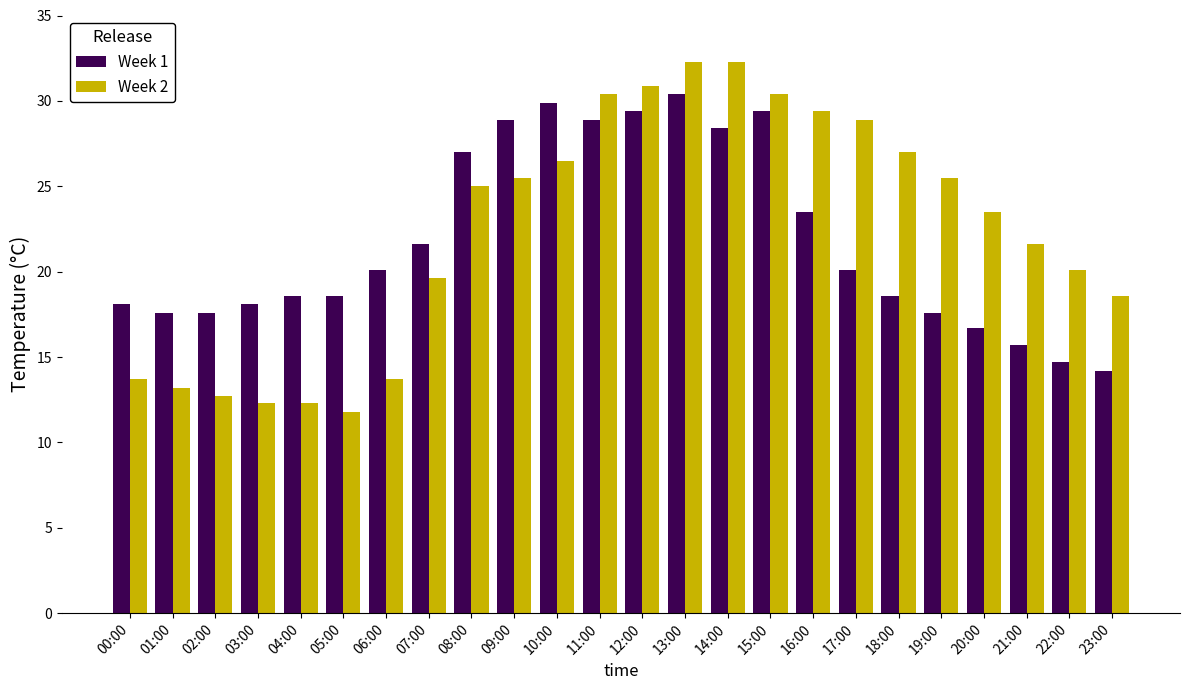

Which series has the largest total across all categories?

Week 2